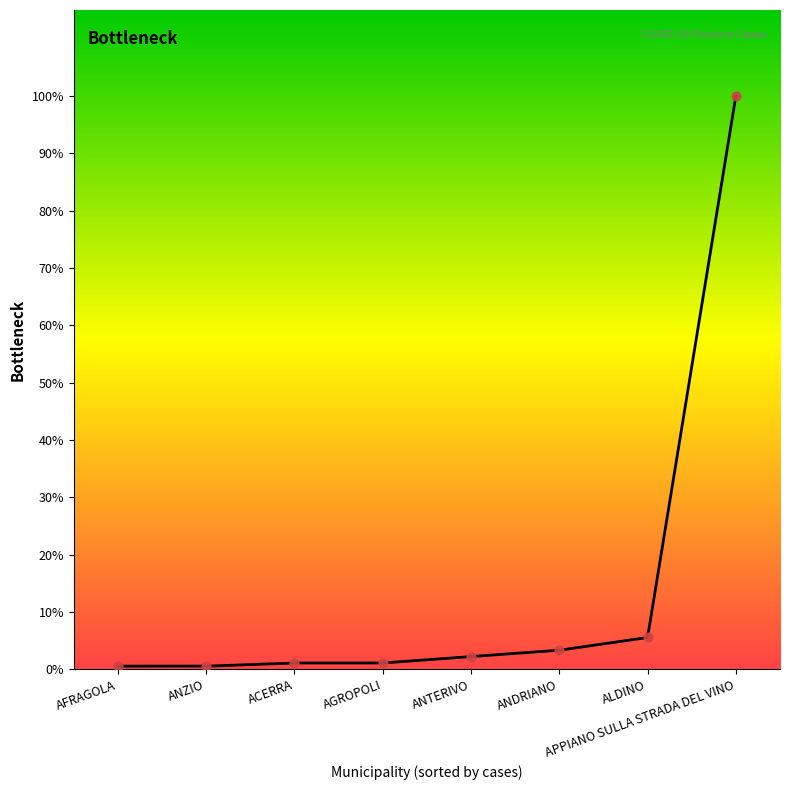

Between AGROPOLI and AFRAGOLA, which is larger?

AGROPOLI